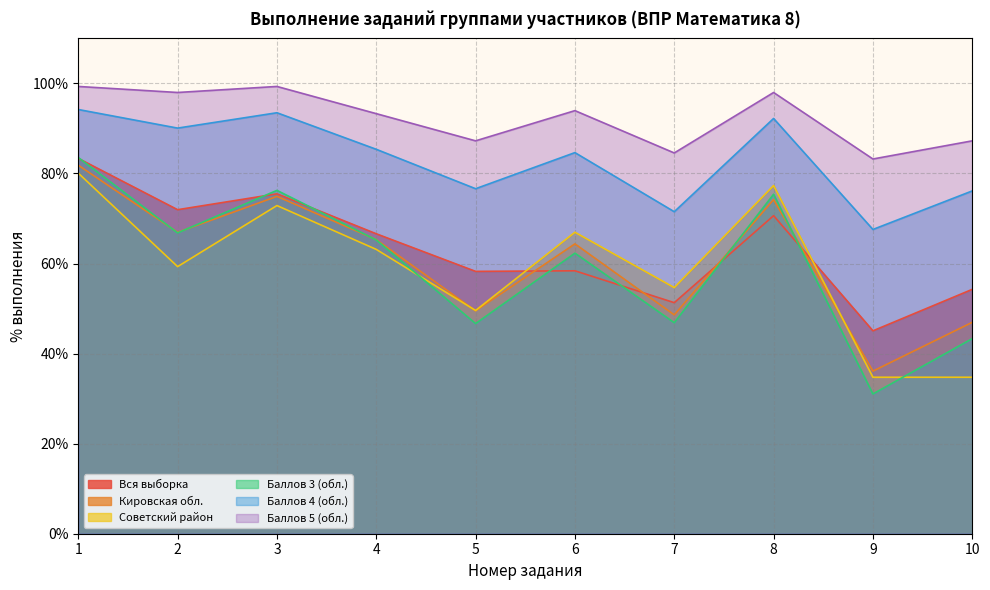

Is the value of Баллов 5 (обл.) at 7 greater than the value of Баллов 4 (обл.) at 9?

Yes